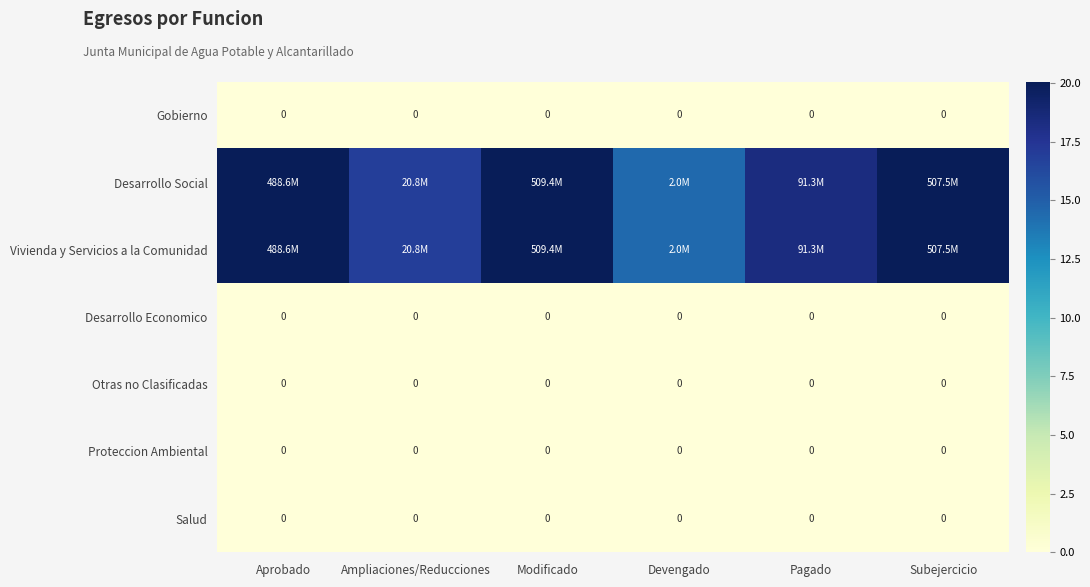

At which label does Salud reach its peak?

Aprobado